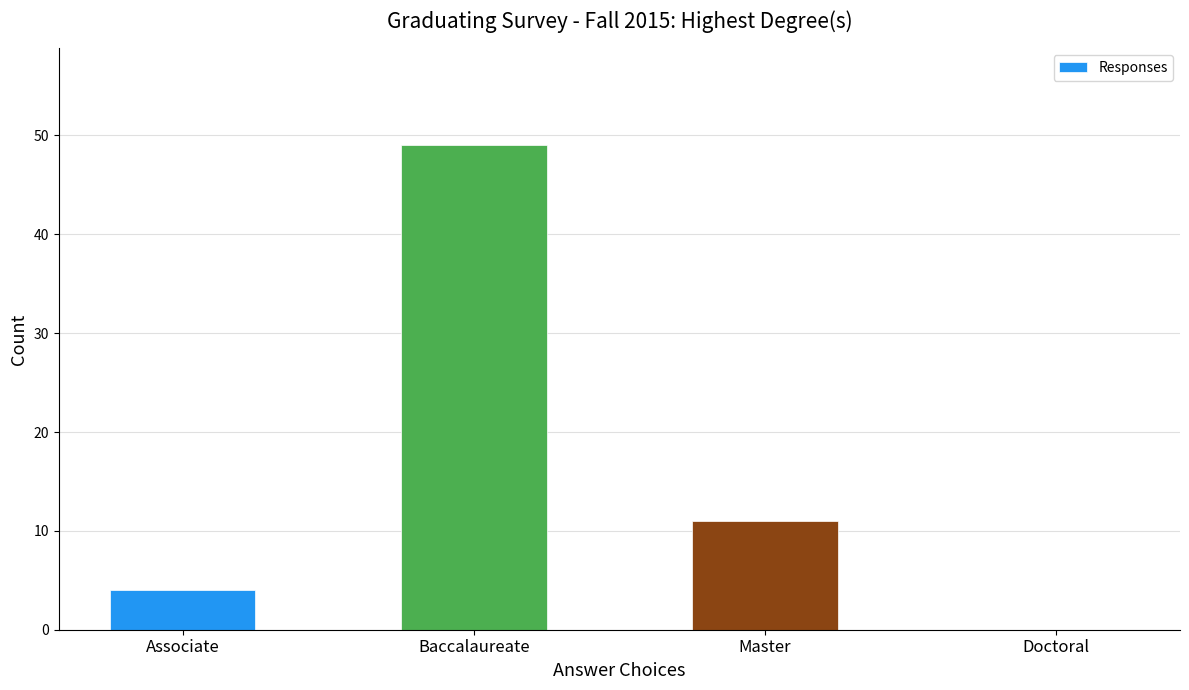

Count the number of categories in the chart.

4